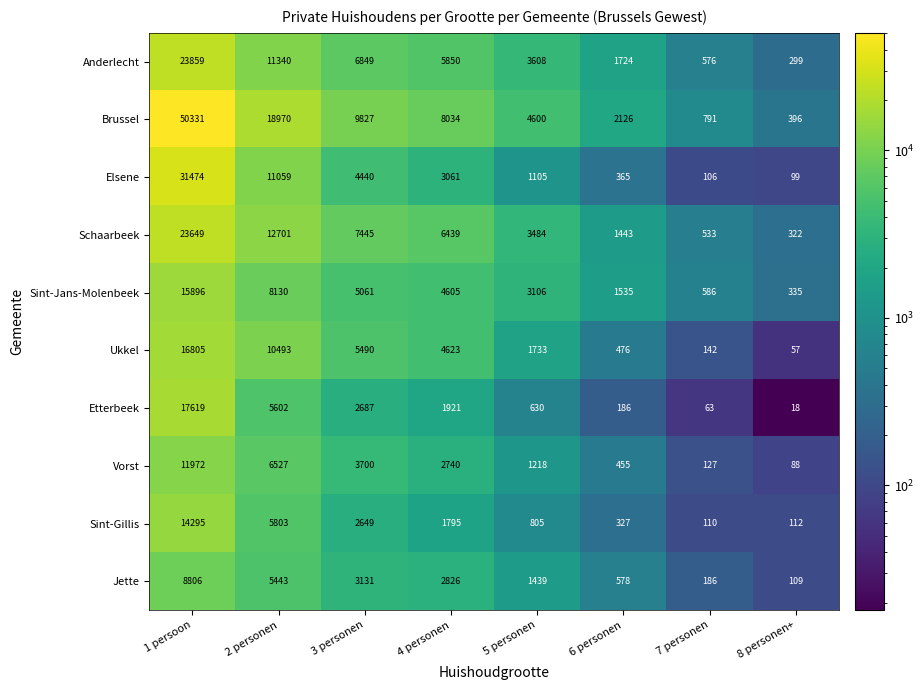

What is the sum of all Jette values?

22518